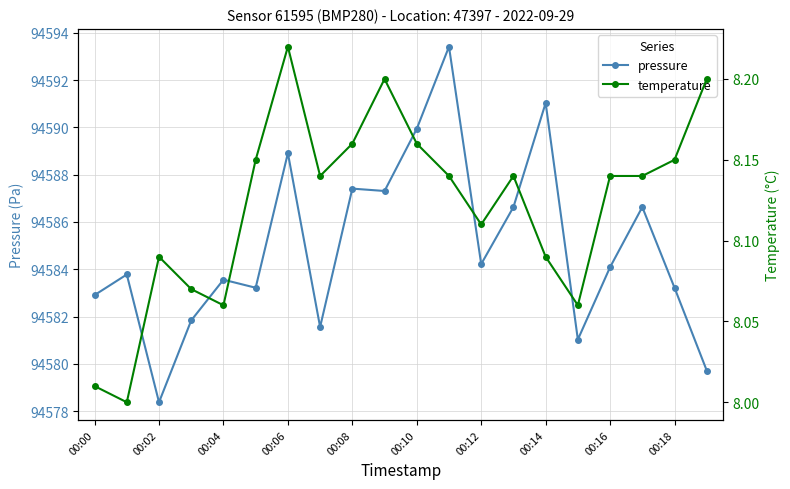

What is the highest value of the pressure series?

94593.4